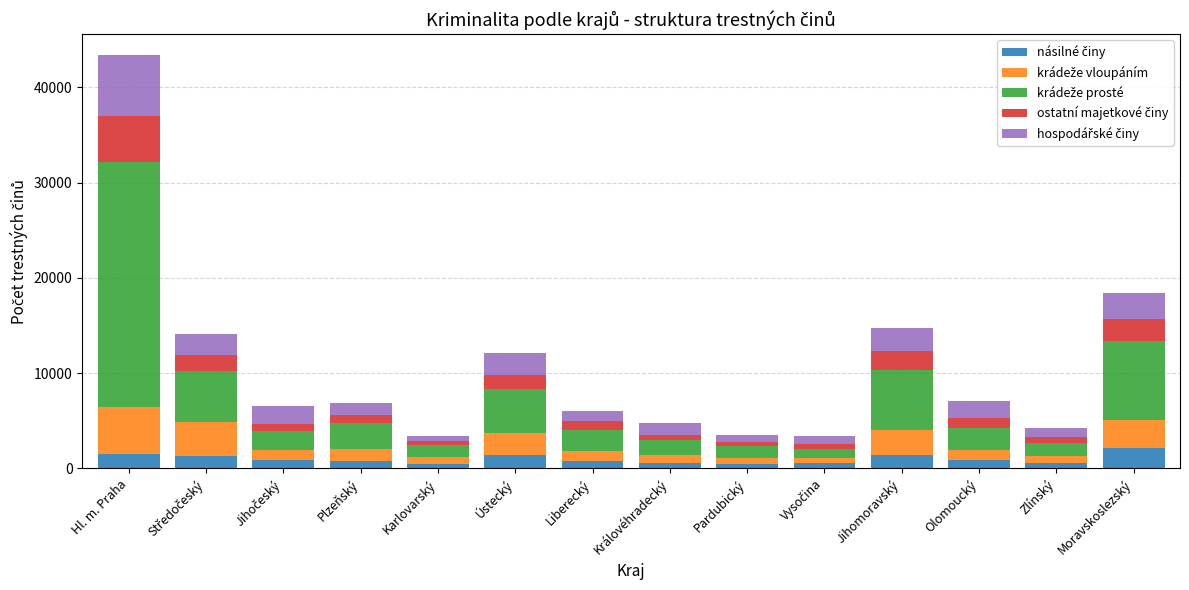

At which category is the sum across all series the highest?

Hl. m. Praha